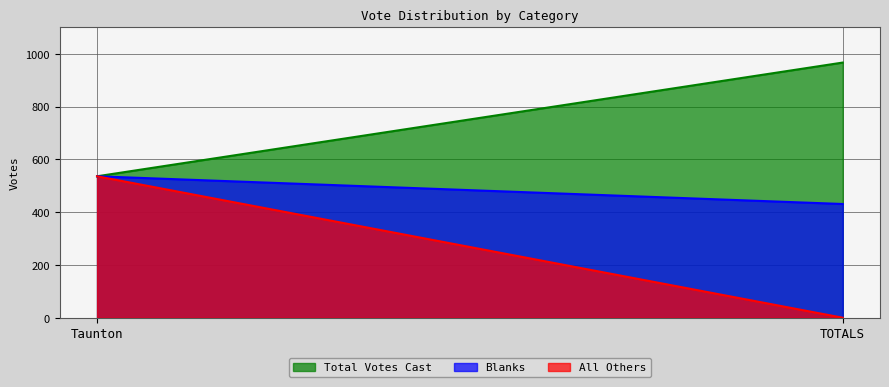

Count the number of categories in the chart.

50